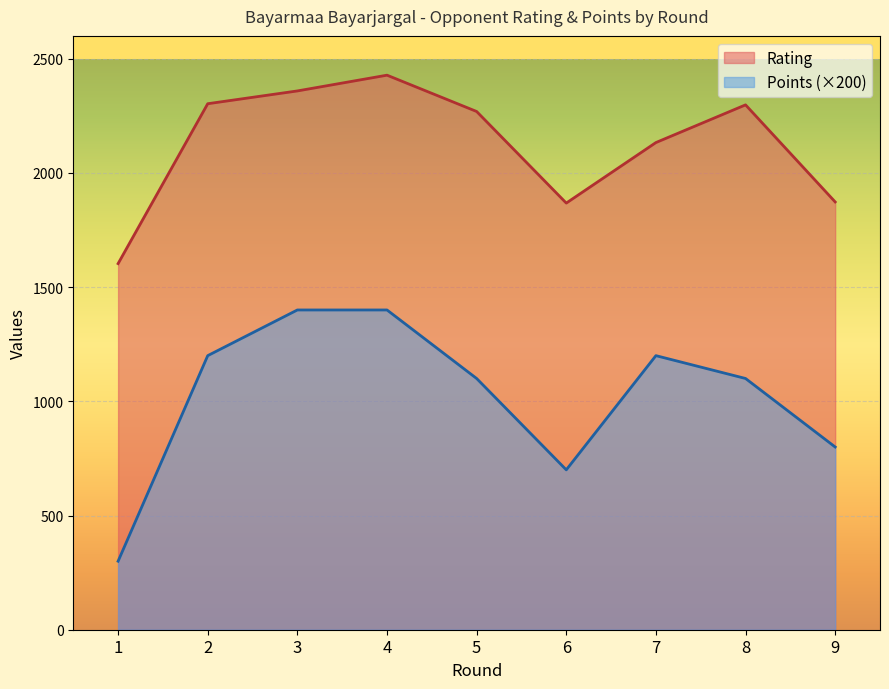

Between 6 and 7, which series saw the biggest shift?

Points (×200)